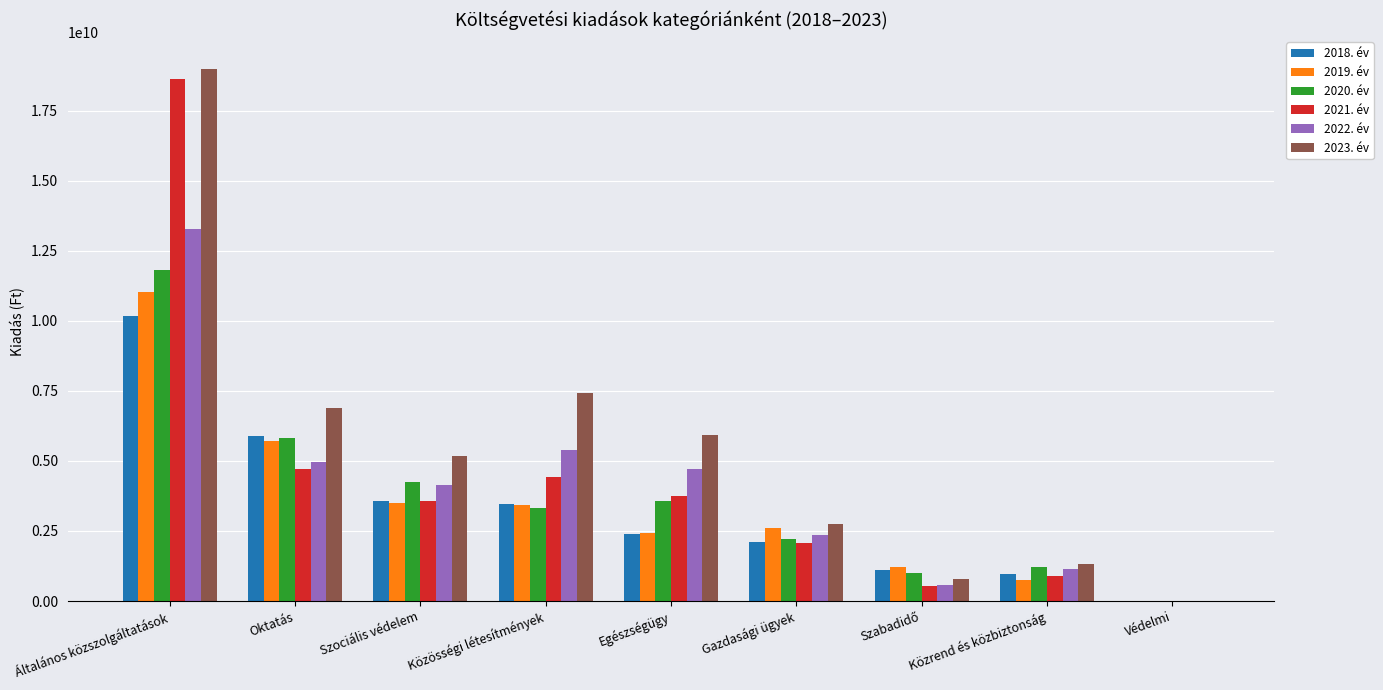

True or false: 2018. év has a value of 954370373 at Közrend és közbiztonság.

True